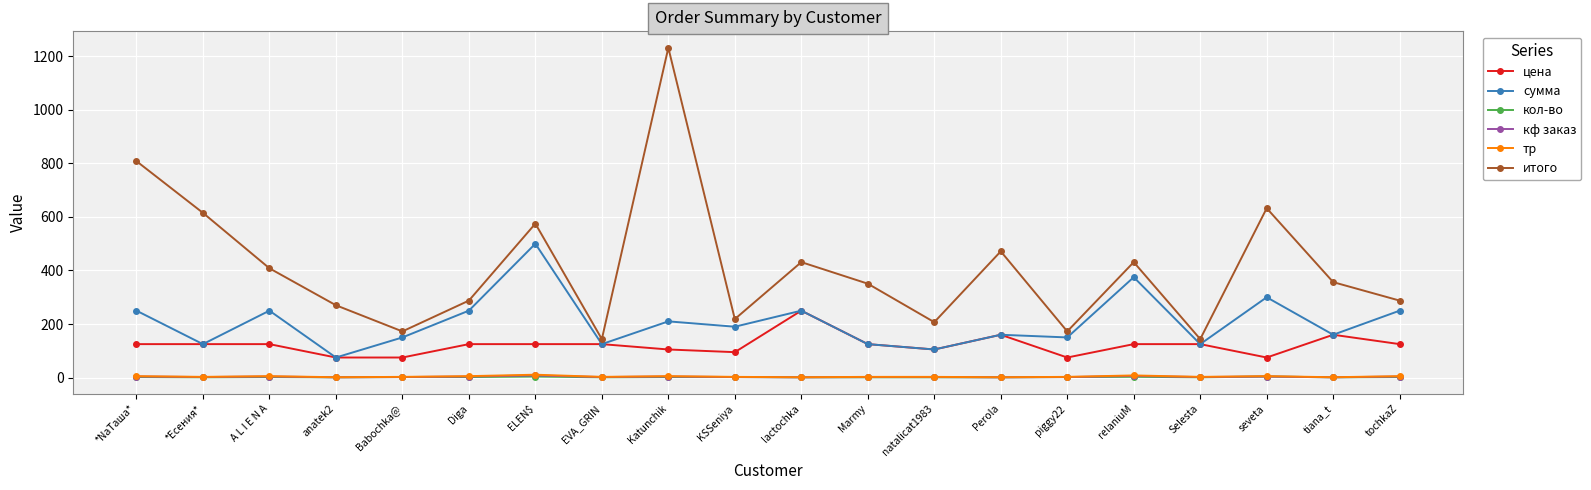

Is the value of сумма at relaniuM greater than the value of цена at tochkaZ?

Yes